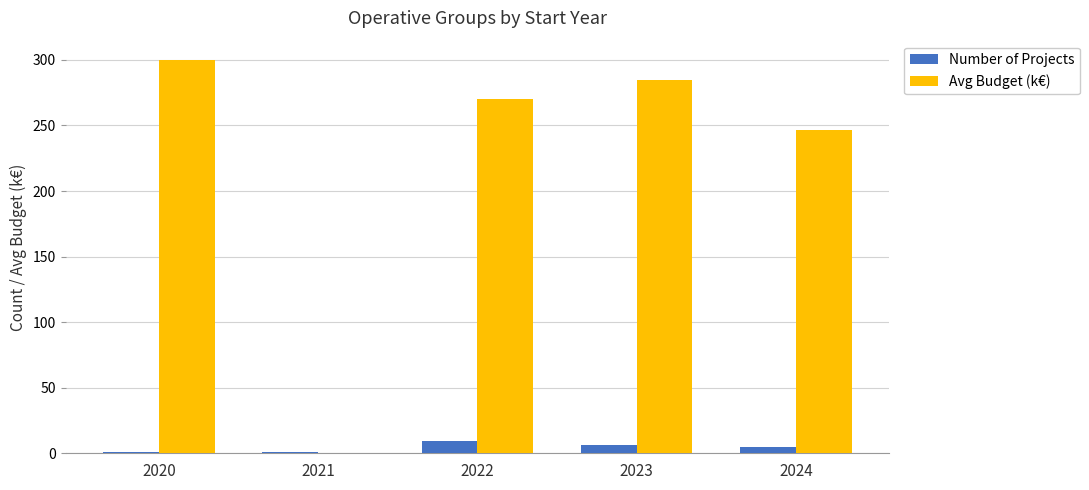

What is the average value of the Number of Projects series?

4.4